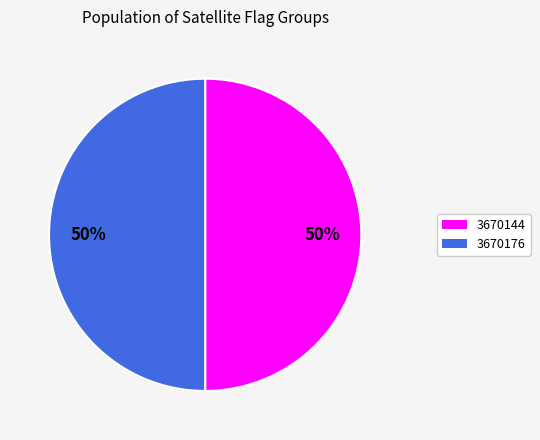

Approximately how many times larger is the value at 3670144 compared to 3670176?

1.0